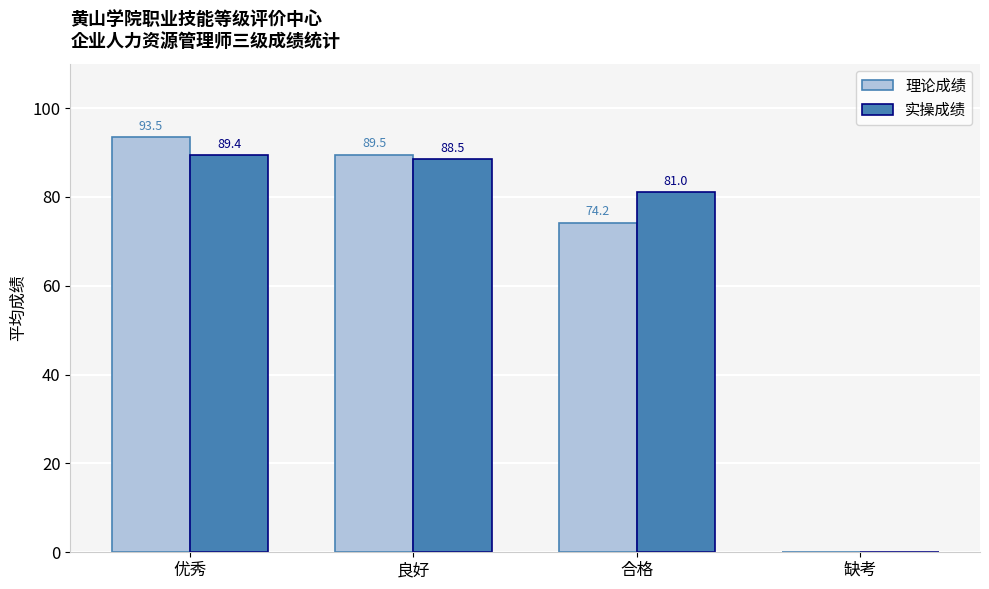

What is the total value across all series at 良好?

178.0